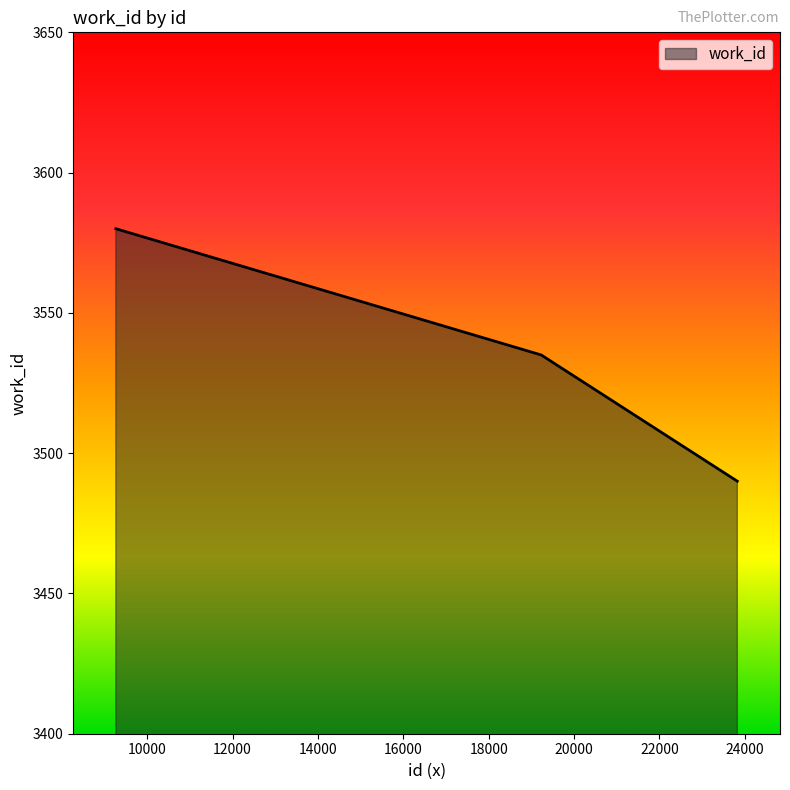

What is the maximum value shown in the chart?

3580